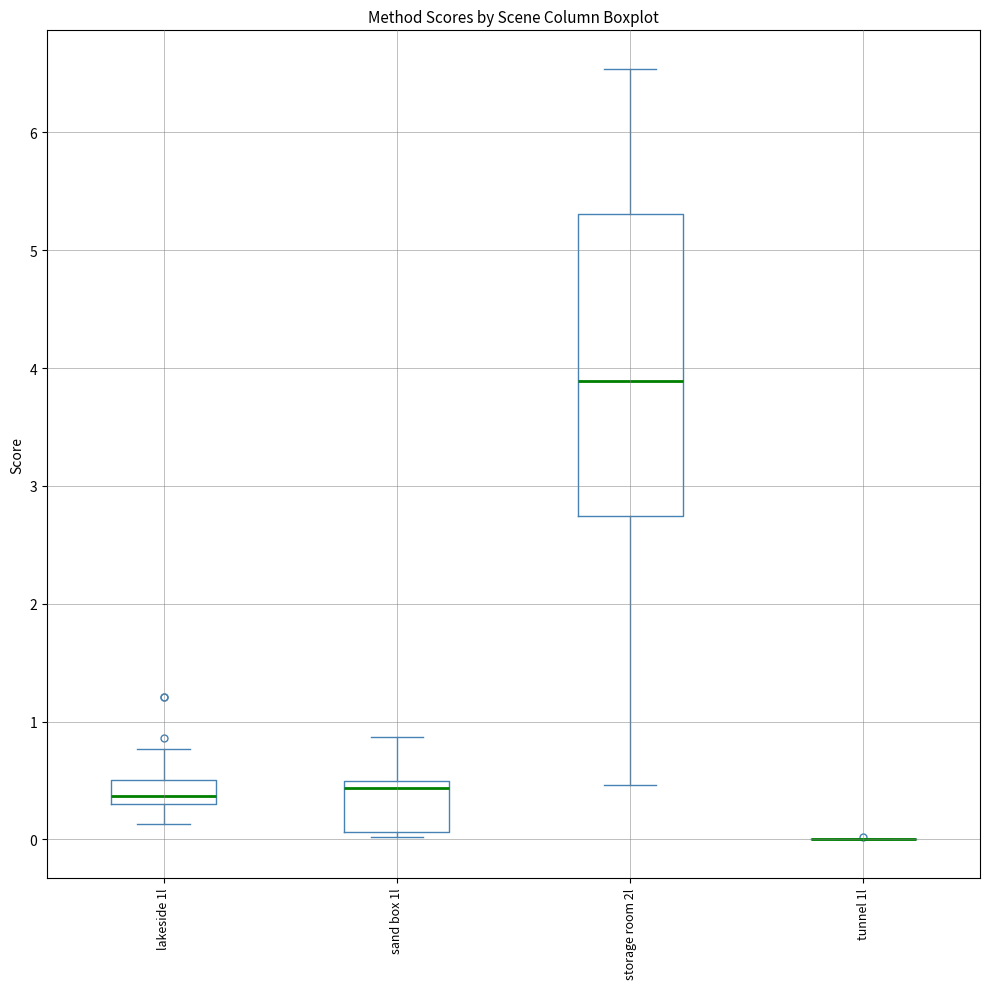

Reading left to right, transcribe this box plot: for each box, give where its median line is, the range the box spans, and where its two whiskers end, as read against the y-axis. The values are not printed on the chart, so give them approximately, as read against the axis.

lakeside 1l: median 0.4, box 0.3 to 0.5, whiskers 0.1 to 0.8
sand box 1l: median 0.4, box 0.1 to 0.5, whiskers 0.0 to 0.9
storage room 2l: median 3.9, box 2.7 to 5.3, whiskers 0.5 to 6.5
tunnel 1l: box collapsed to a line at 0.0, whiskers 0.0 to 0.0